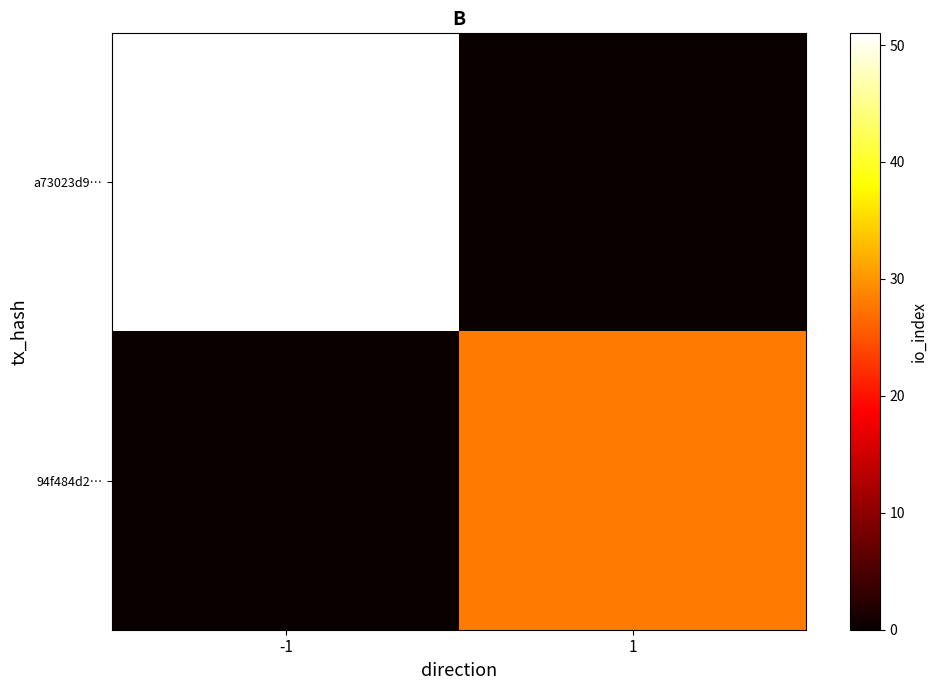

What is the total value across all series at -1?

51